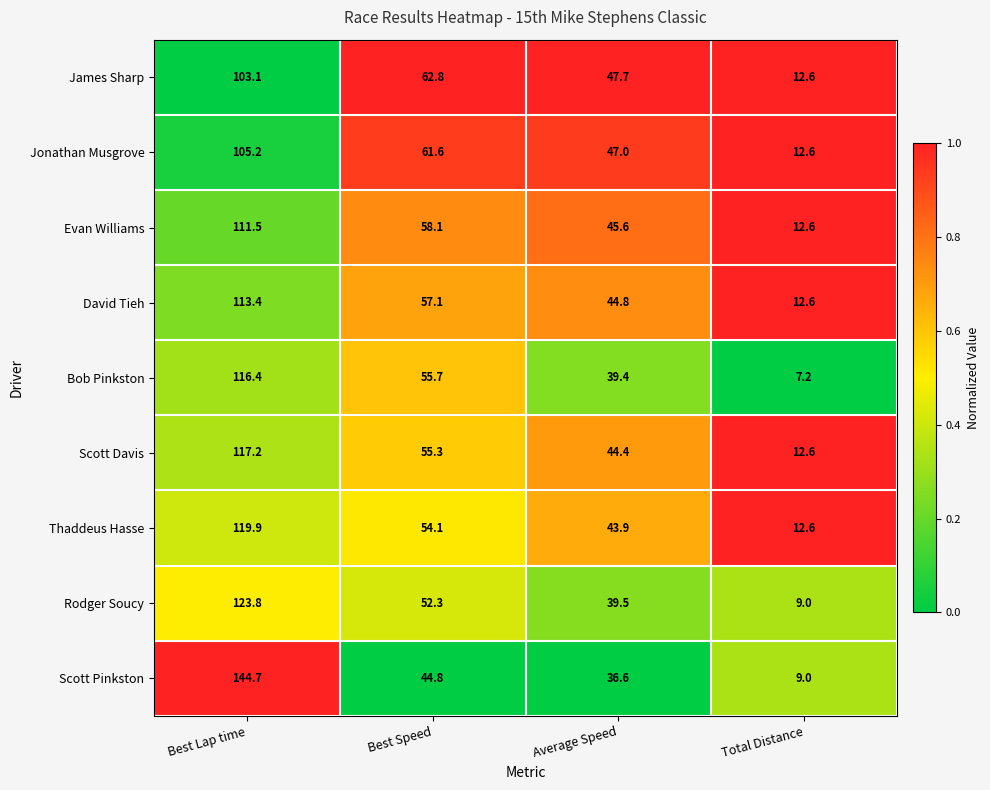

Which series changed the most between Best Speed and Total Distance?

James Sharp